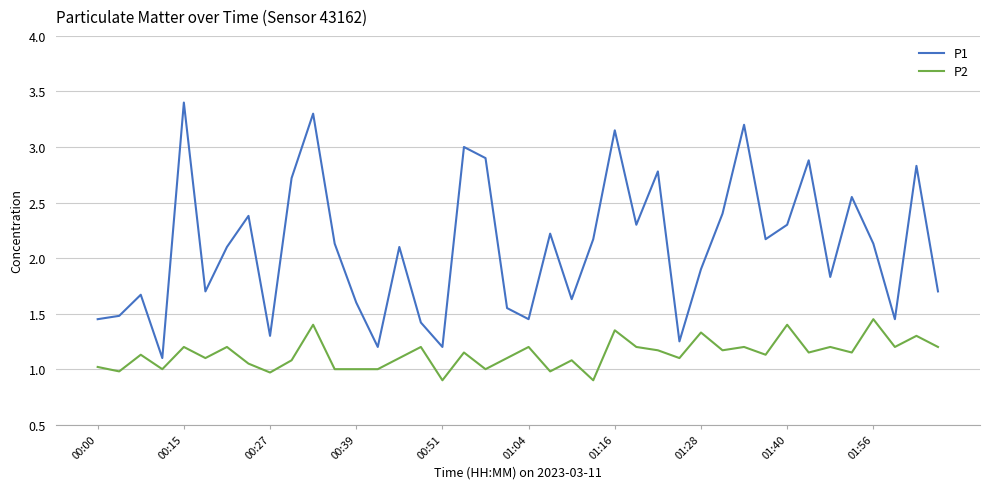

True or false: P2 and P1 cross at least once.

False